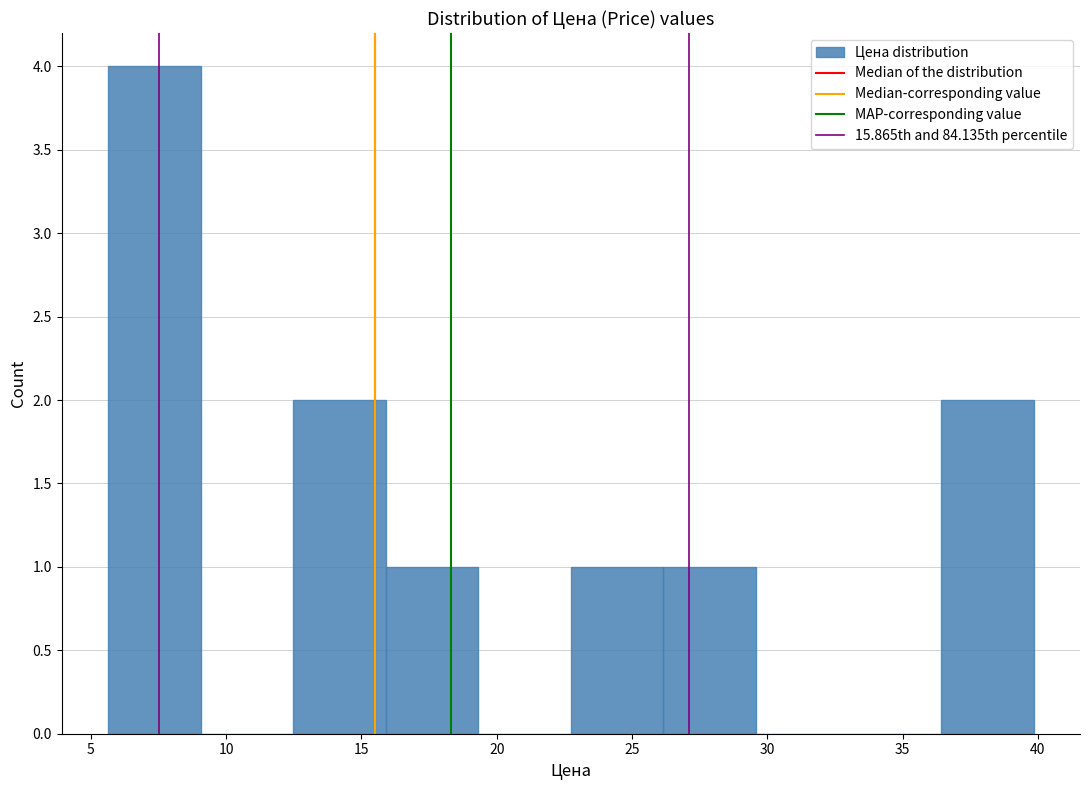

How tall is the bar that spans 5.5 to 9.0 on the x-axis? Neither the bar edges nor the heights are printed on the chart, so give them approximately, as read against the axes.

4